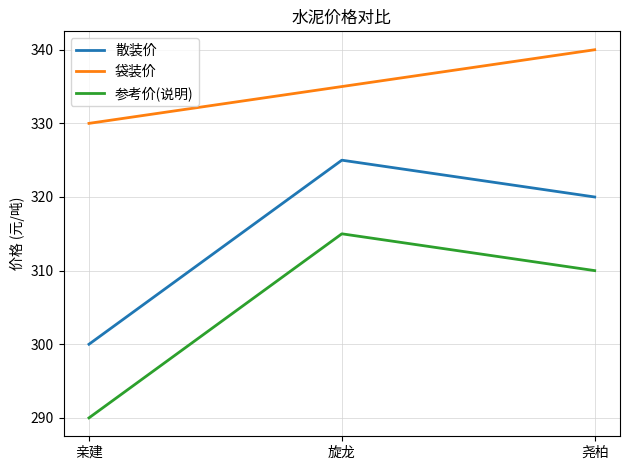

The 散装价 series shows 320 at 尧柏. True or false?

True